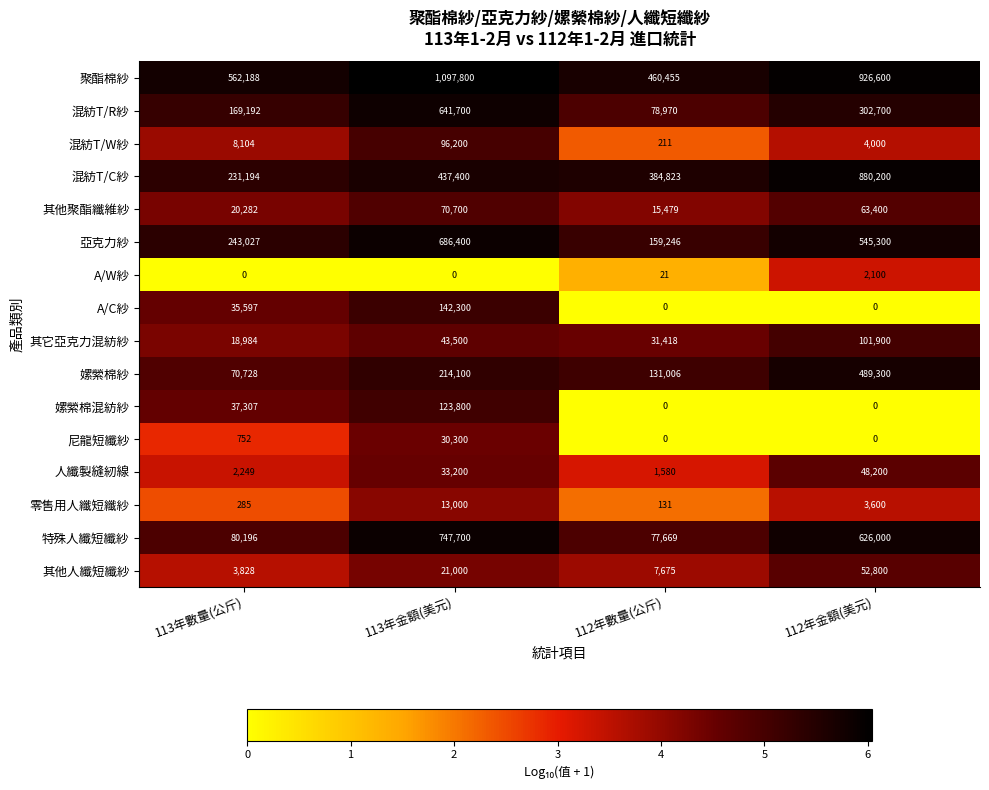

Which series has the largest range (max minus min)?

特殊人纖短纖紗